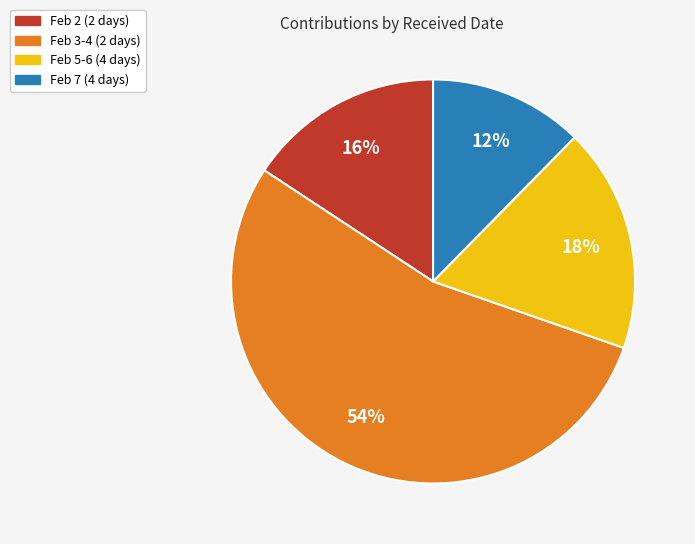

Is there any slice that represents more than half of the pie?

Yes